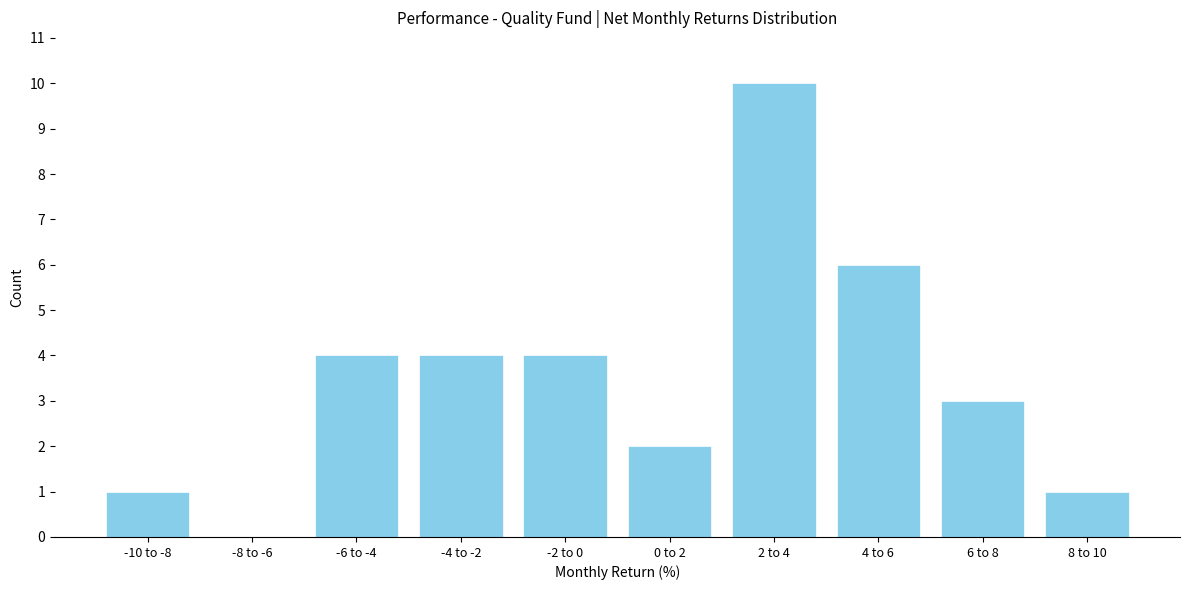

Reading left to right, what are all the values shown in this chart?

-10 to -8=1	-8 to -6=0	-6 to -4=4	-4 to -2=4	-2 to 0=4	0 to 2=2	2 to 4=10	4 to 6=6	6 to 8=3	8 to 10=1